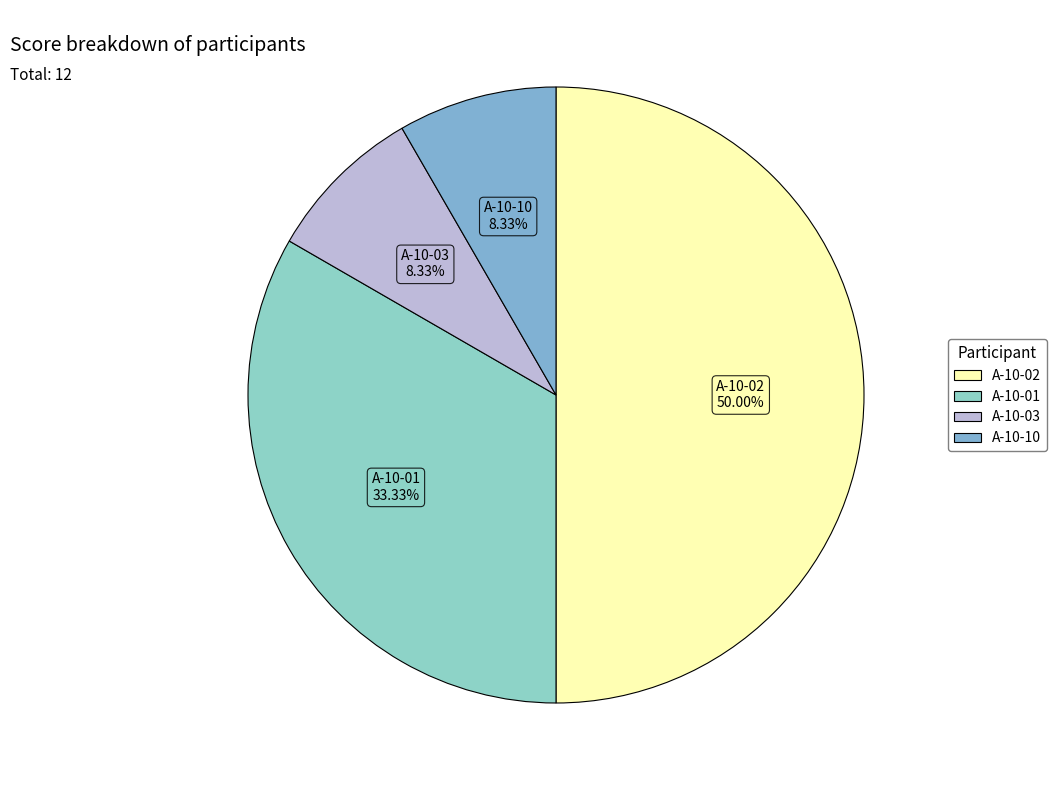

How many segments does this pie chart have?

4